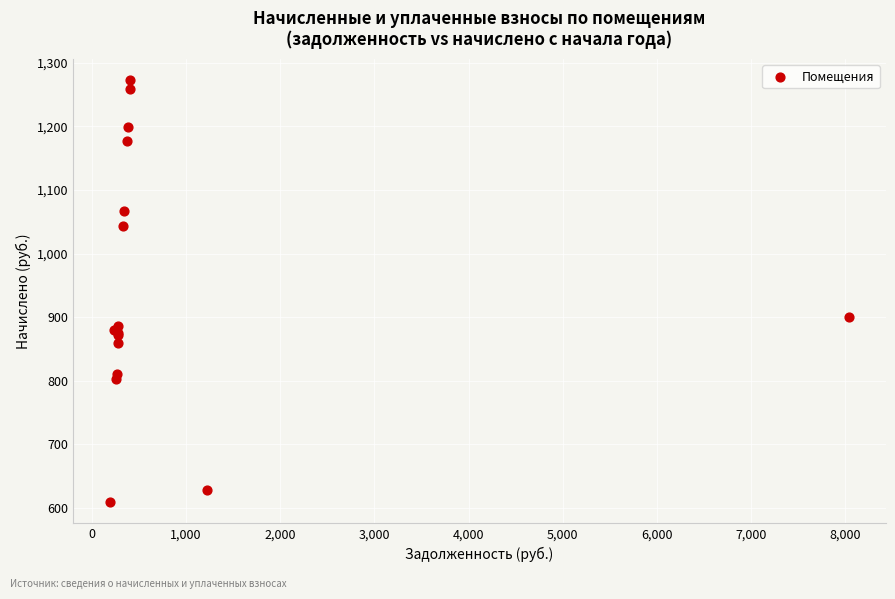

What Y value in the scatter plot is closest to 940?

900.7